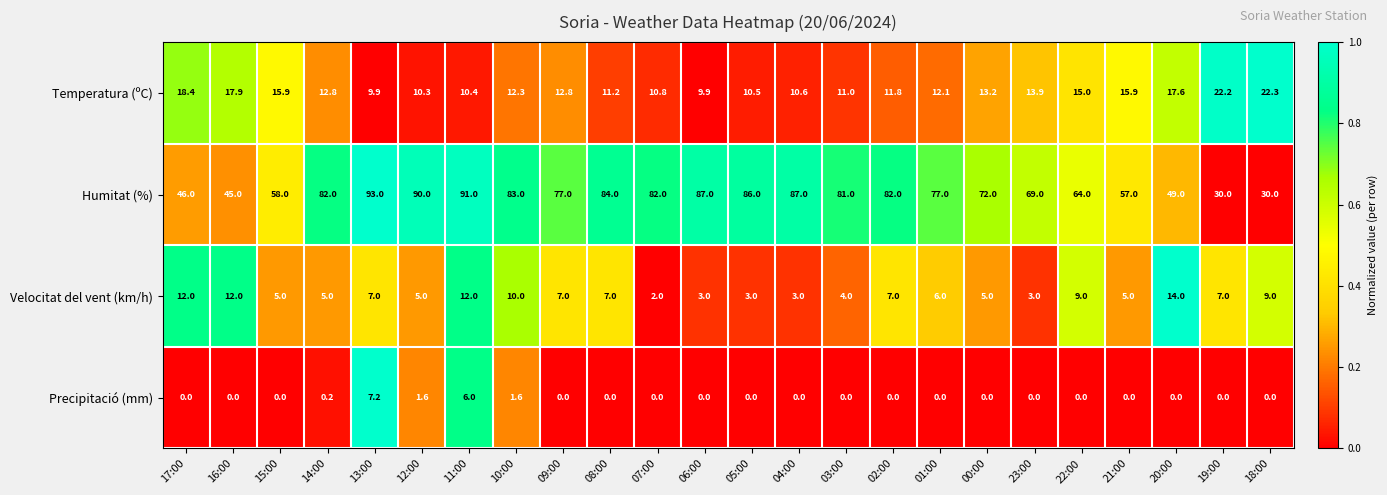

What is the difference between the maximum and minimum values in the Humitat (%) series?

63.0